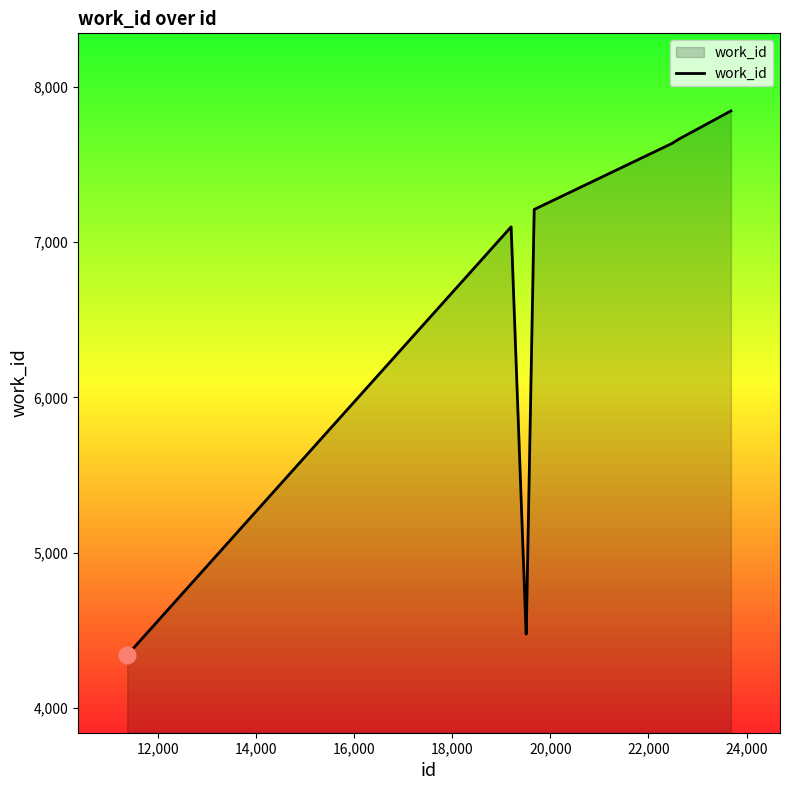

What is the greatest value displayed?

7846